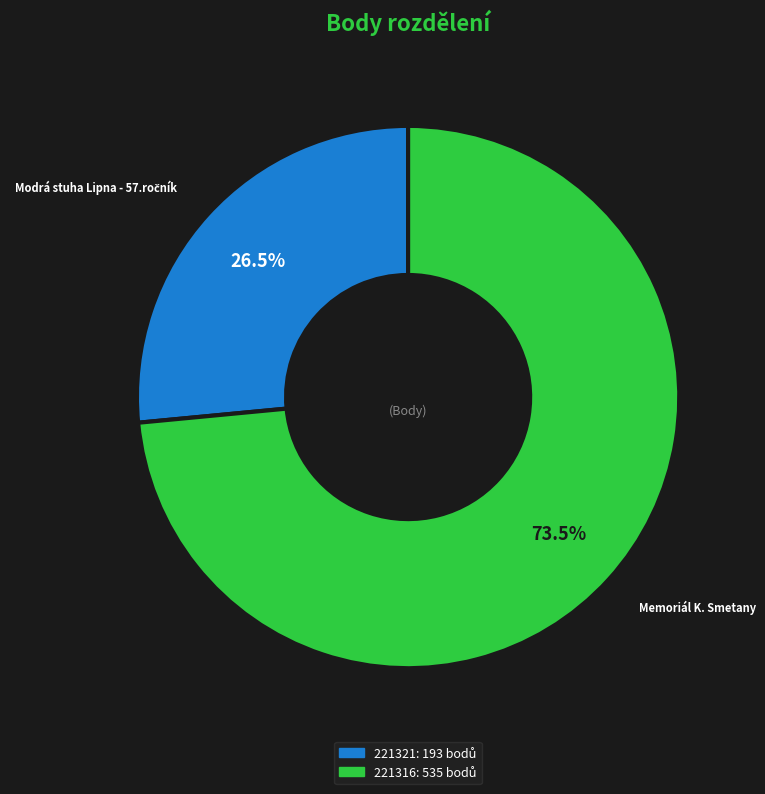

Approximately how many times larger is the value at 221321 compared to 221316?

0.4